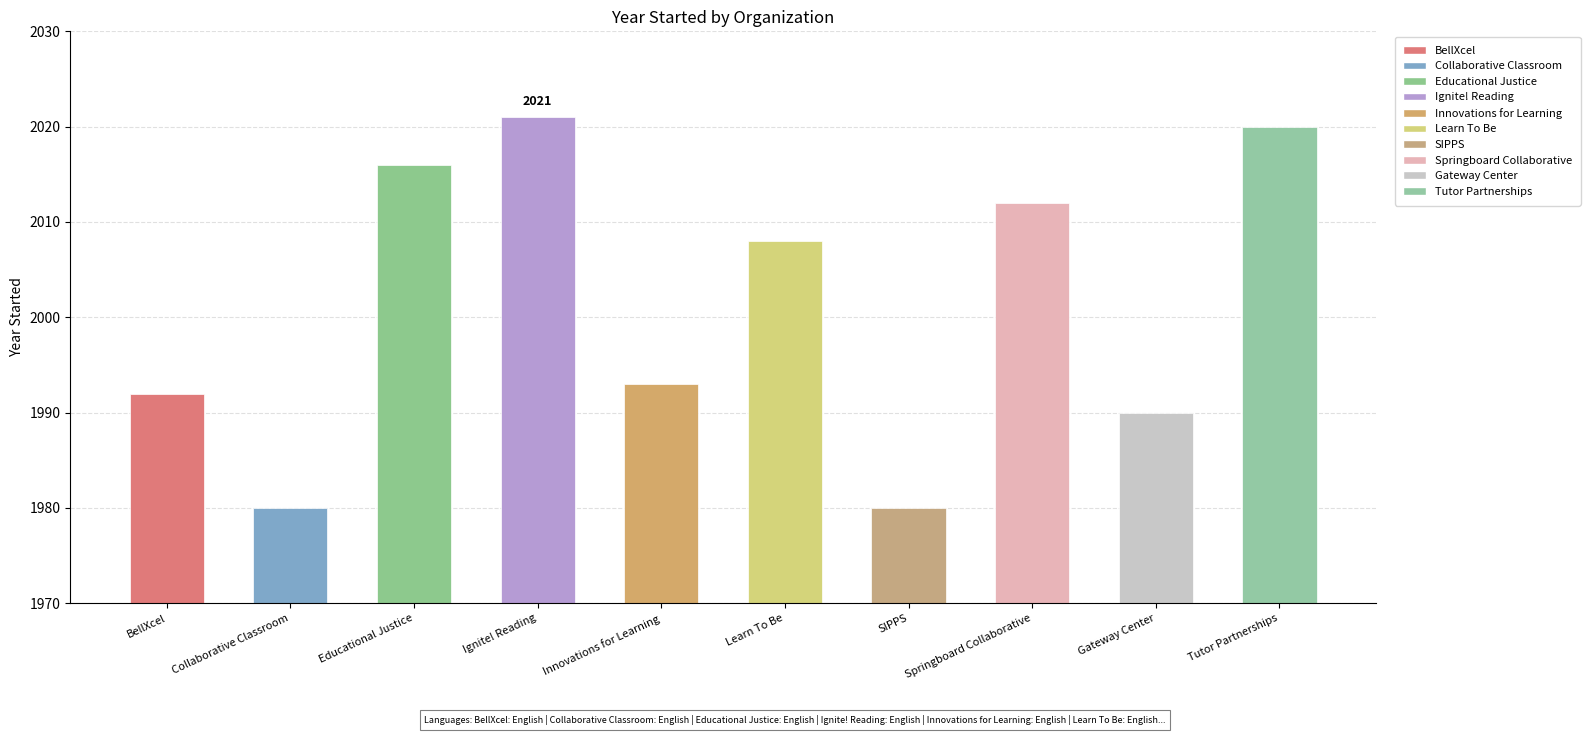

What is the difference between the second highest and second lowest values?

40